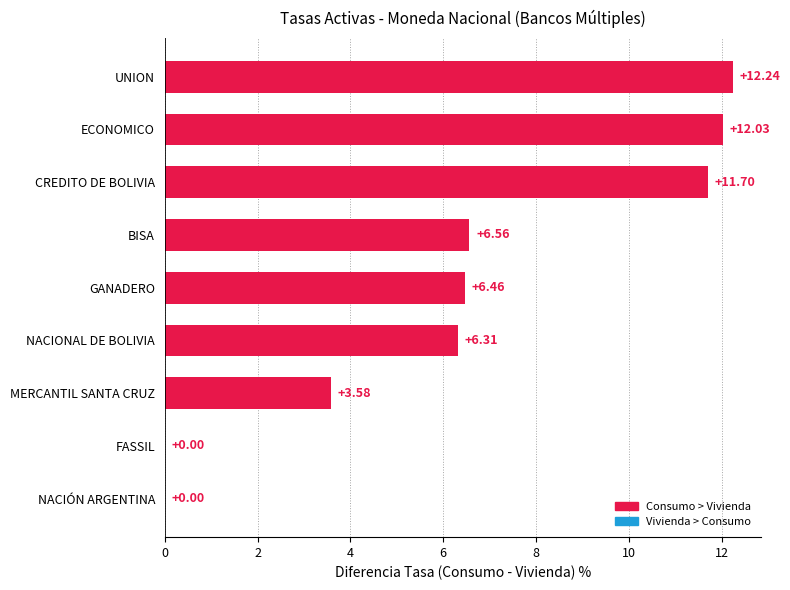

Which category has the highest value across all series?

UNION